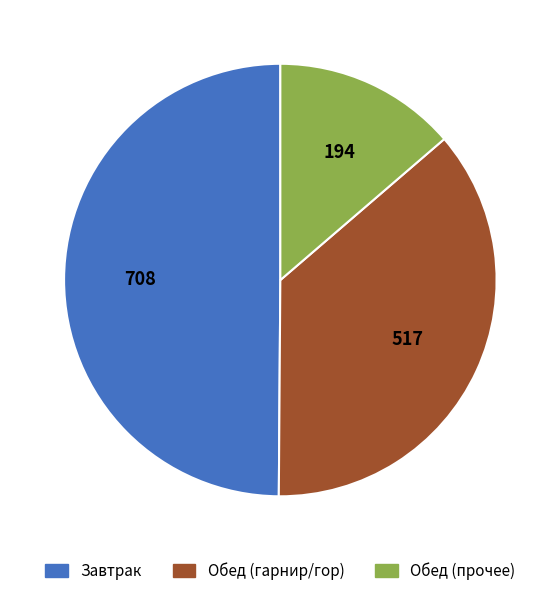

How many segments does this pie chart have?

3